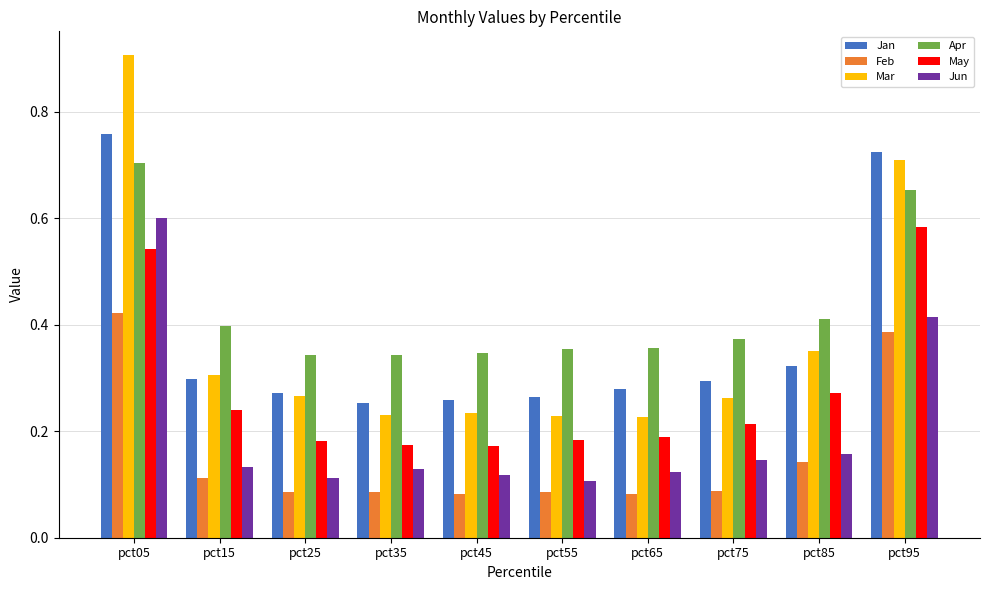

How many Mar values are between 0 and 1?

10